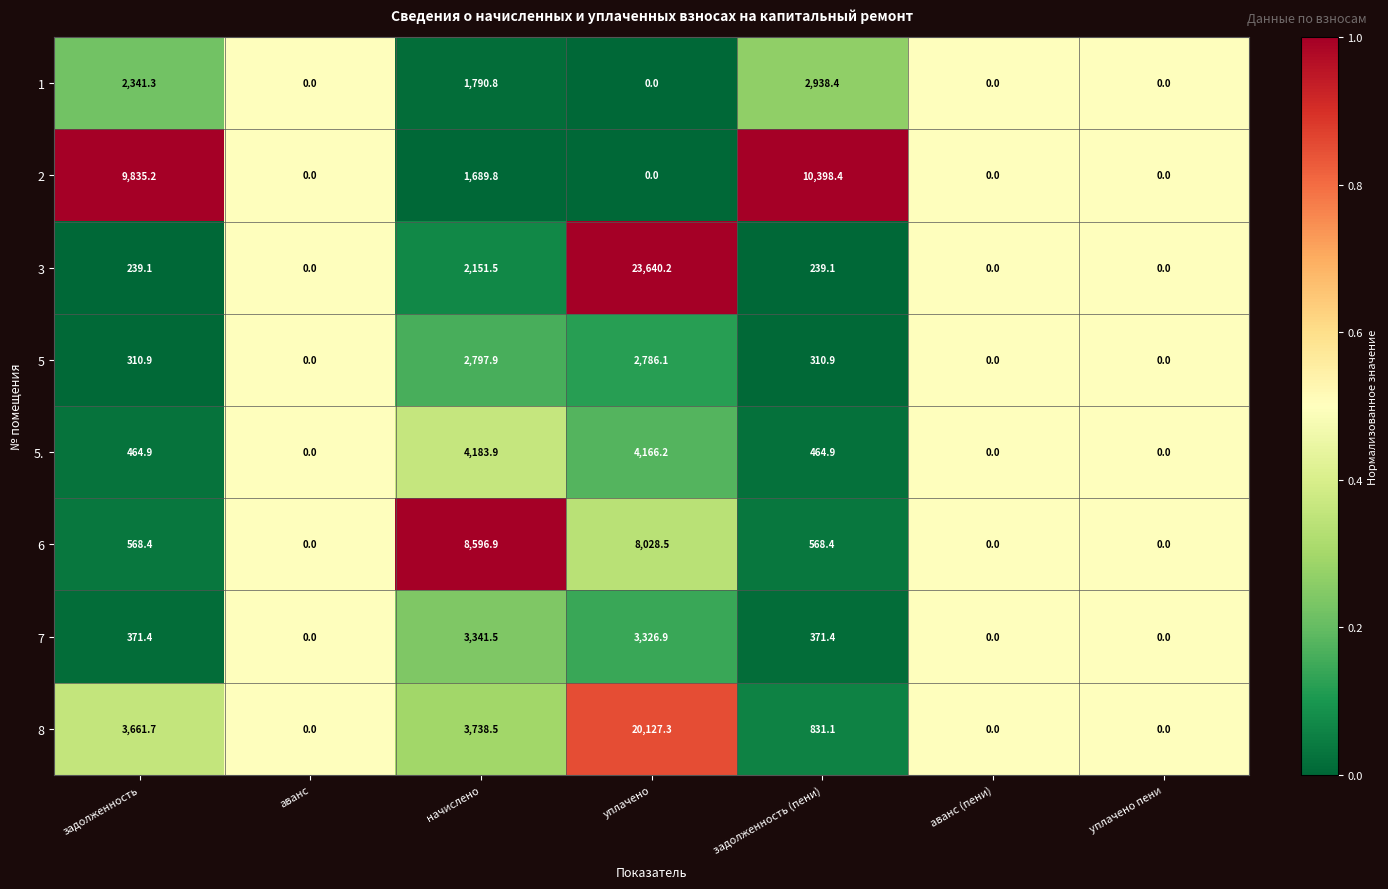

What is the sum of all 2 values?

21923.4